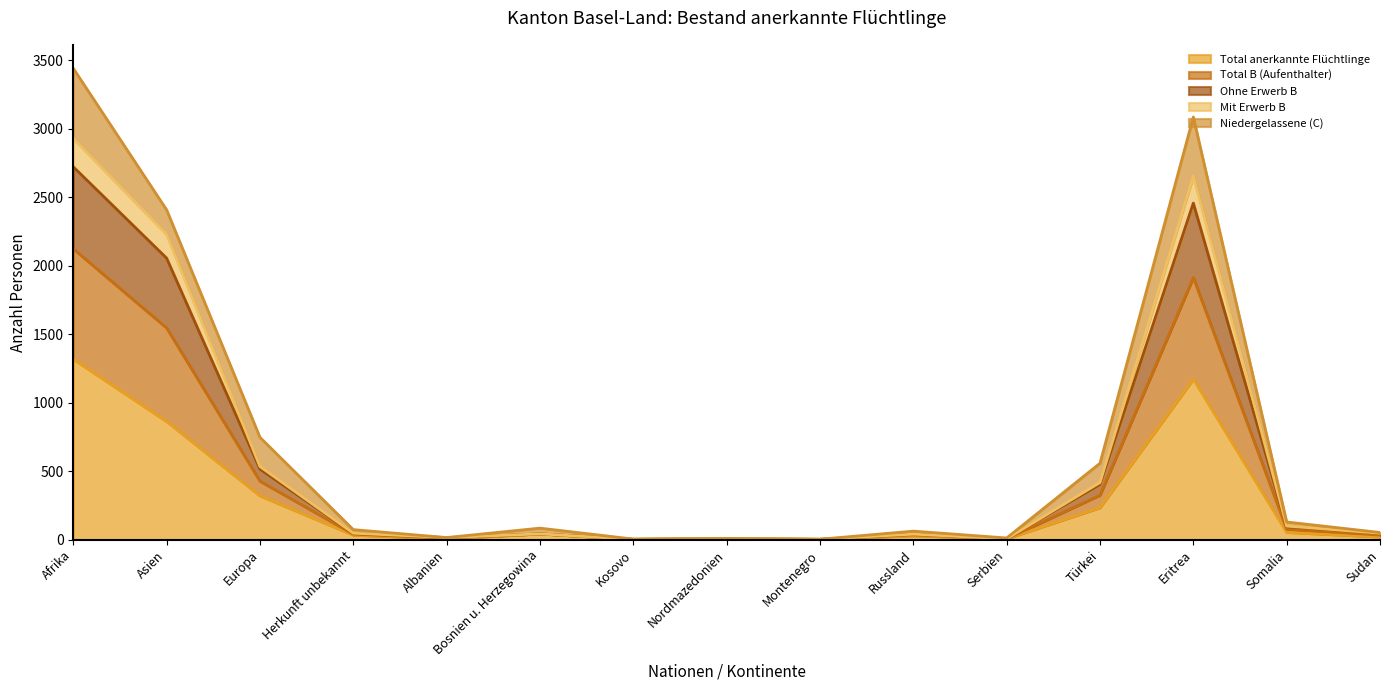

What is the highest value of the Total anerkannte Flüchtlinge series?

1318